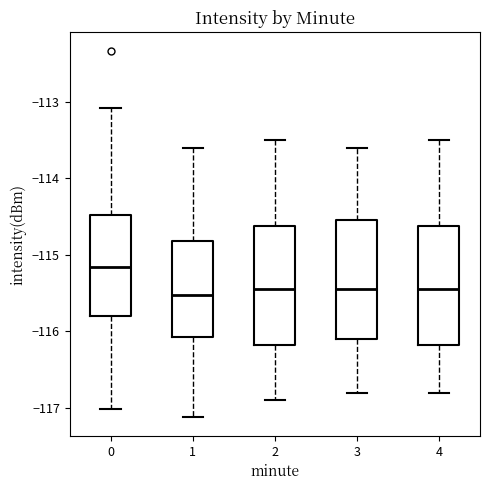

Where does the median line of the box at x = 2 sit on the y-axis? The values are not printed on the chart, so give them approximately, as read against the axis.

-115.4